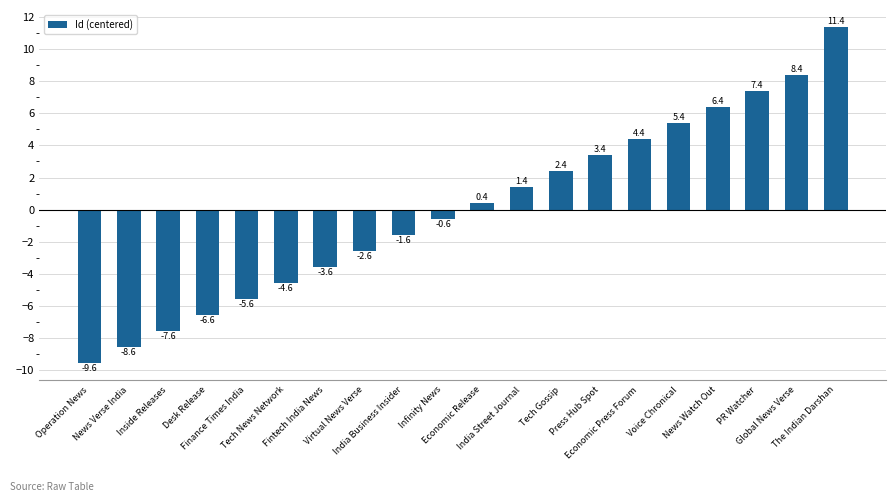

What position from the left is Inside Releases?

3